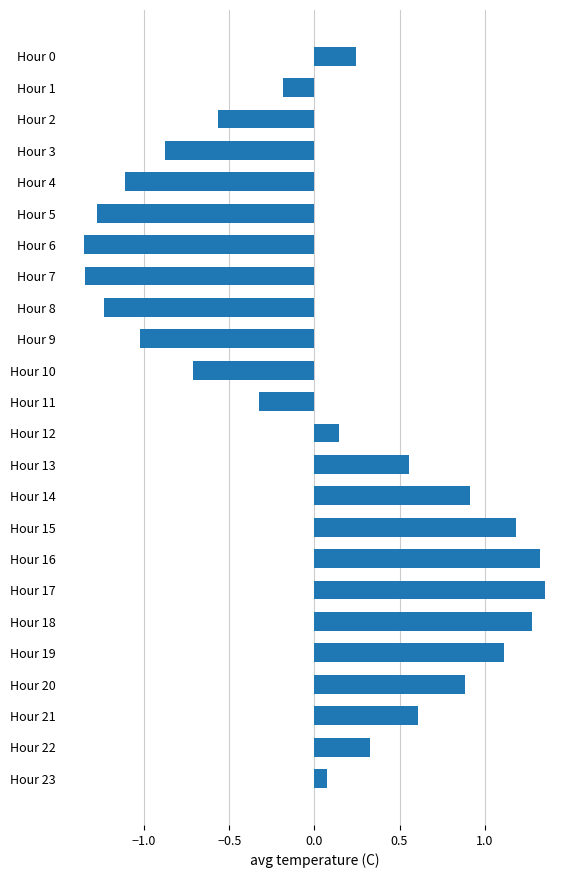

Between Hour 12 and Hour 3, which is larger?

Hour 12